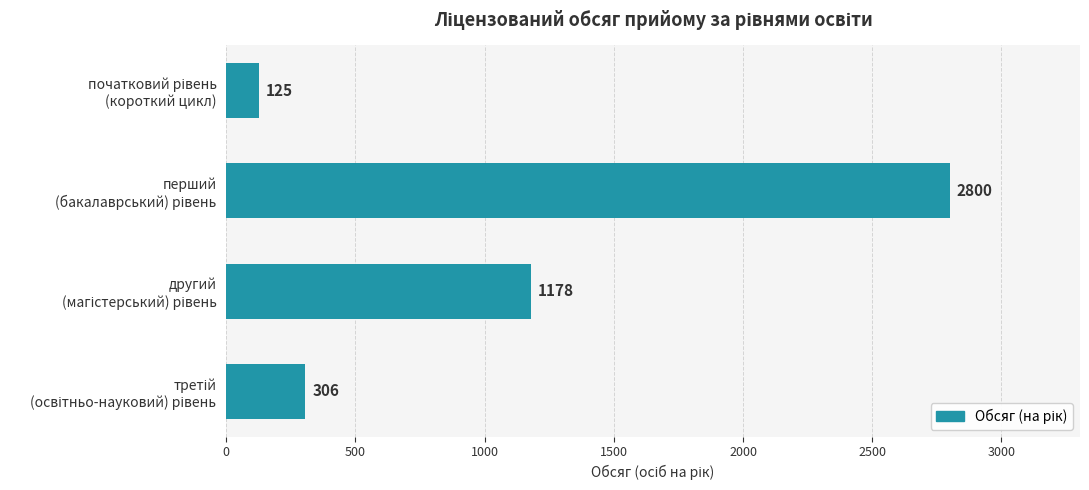

How many values are below 1178?

2